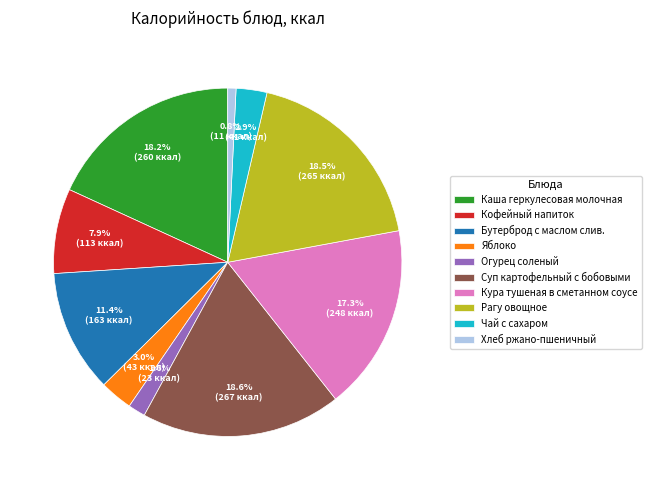

To the nearest percent, what is the difference between the largest and smallest slice percentages?

18%